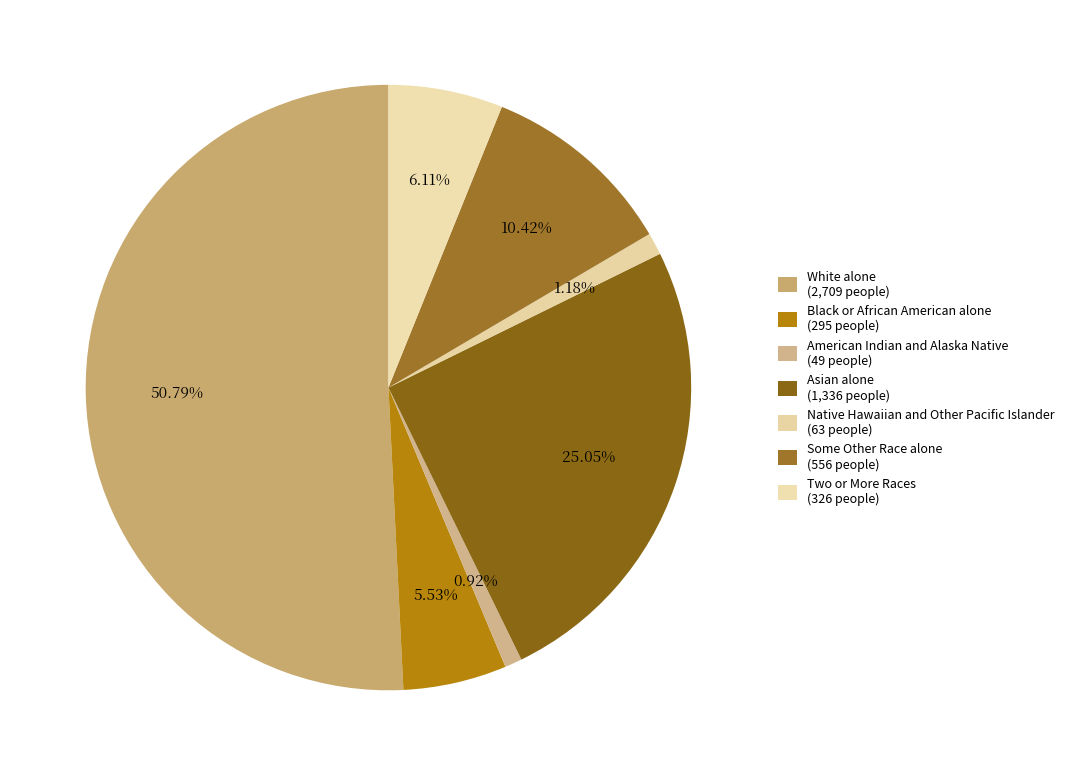

The American Indian and Alaska Native slice represents 1% of the pie. True or false?

True